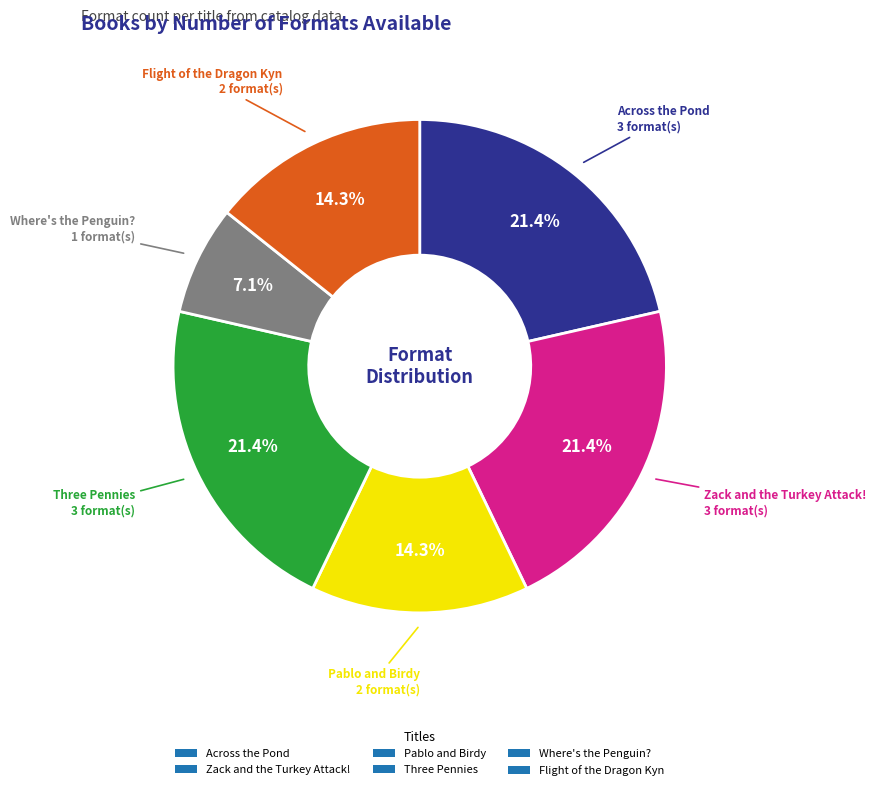

Combined, what portion of the pie is Where's the Penguin? and Pablo and Birdy?

21.4%